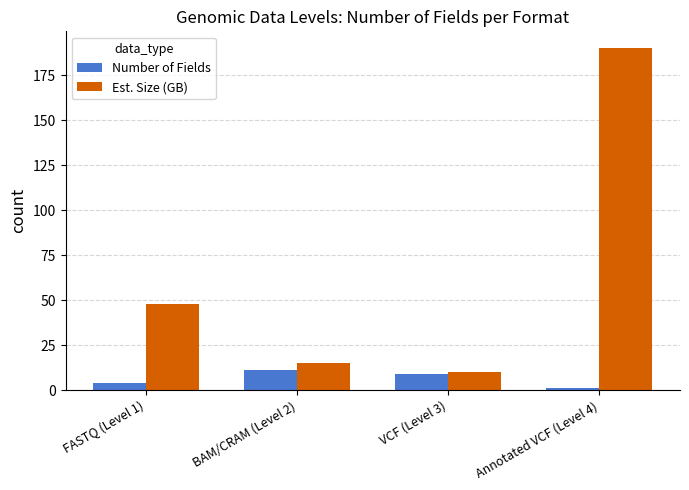

The Number of Fields series shows 4 at BAM/CRAM (Level 2). True or false?

False